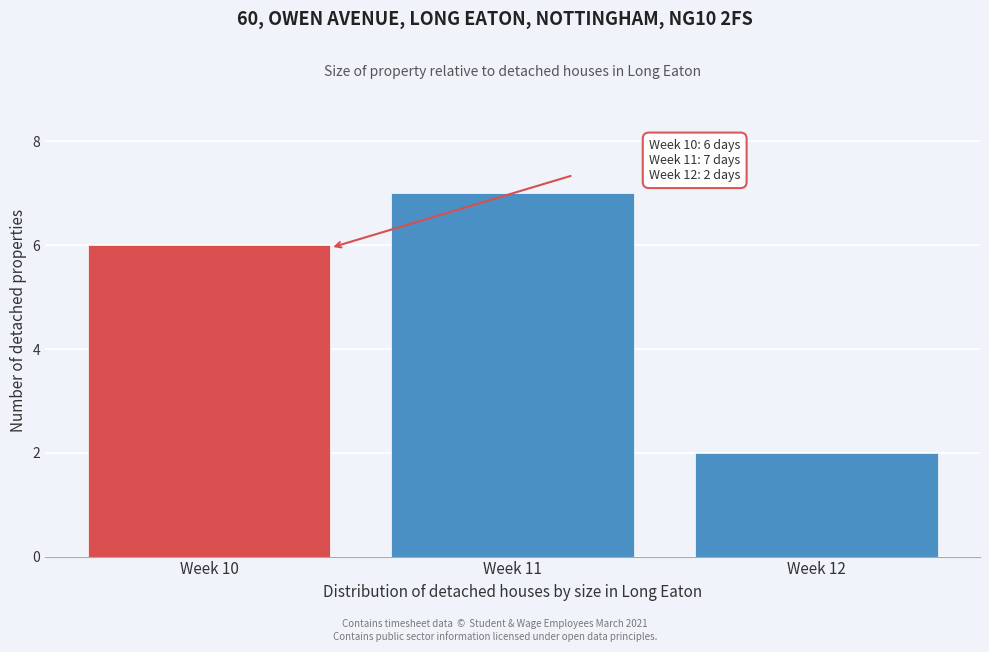

Reading left to right, list all the values displayed in this chart.

Week 10=6	Week 11=7	Week 12=2